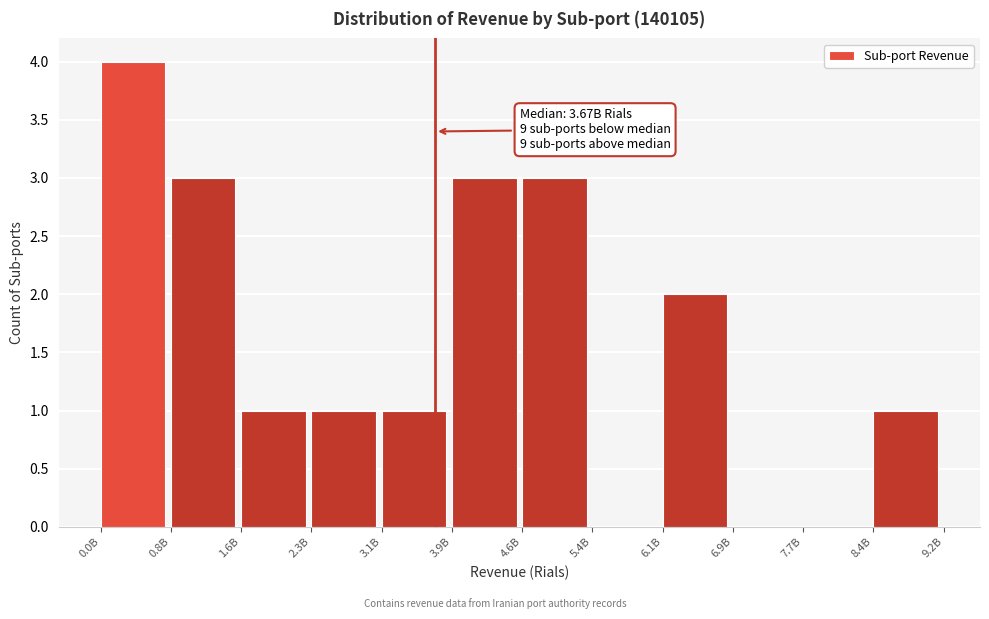

Reading right to left, list all the values displayed in this chart.

8.4B=1	7.7B=0	6.9B=0	6.1B=2	5.4B=0	4.6B=3	3.9B=3	3.1B=1	2.3B=1	1.6B=1	0.8B=3	0.0B=4